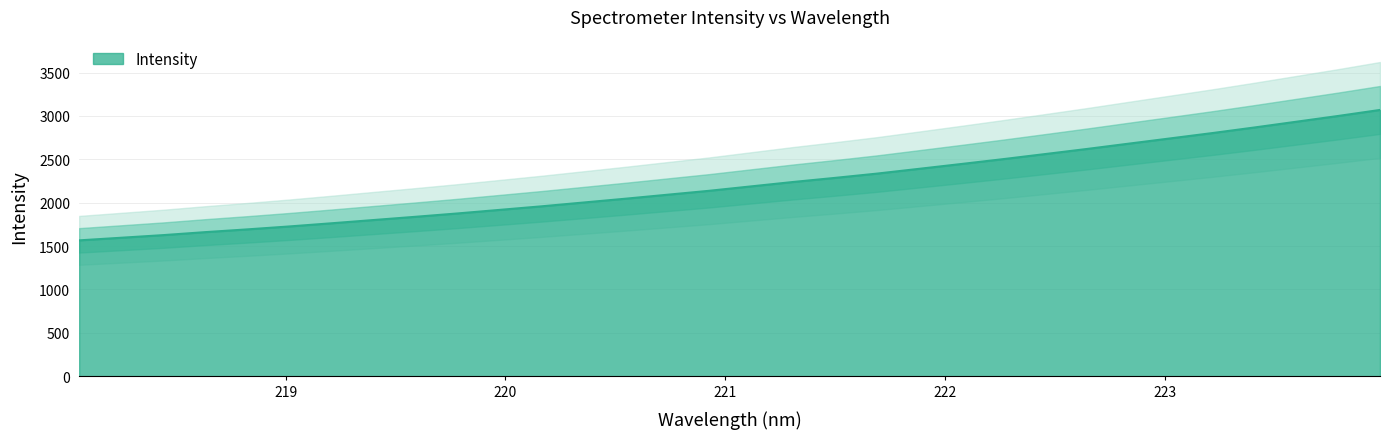

Reading left to right, extract all data points from this chart.

1565.3	1595.5	1625.7	1660.1	1691.8	1725.6	1761.9	1799.3	1836.7	1875.2	1916.2	1957.2	2001.1	2045.0	2090.9	2136.4	2187.2	2238.0	2285.3	2334.6	2389.5	2444.7	2500.9	2559.3	2618.2	2679.6	2740.7	2802.0	2866.1	2932.4	2999.0	3068.6